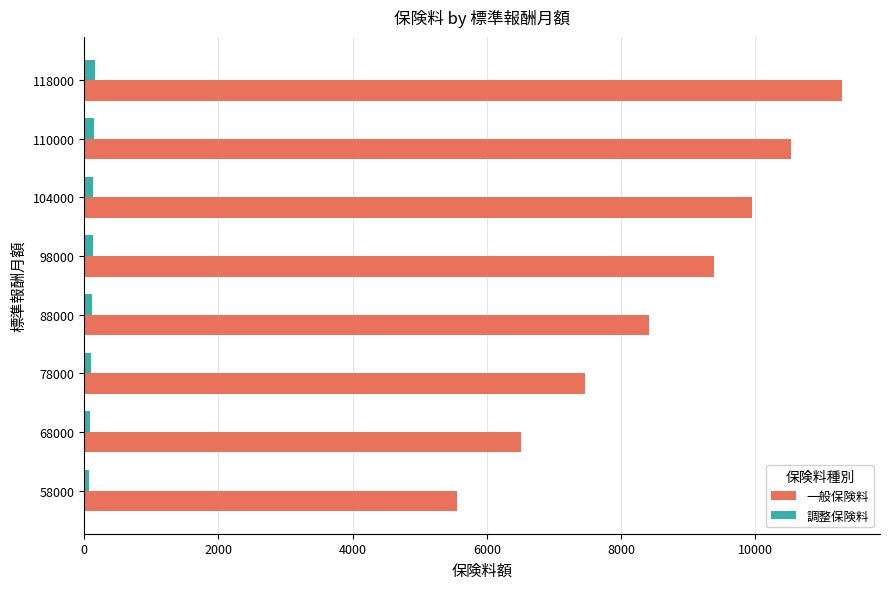

Count the 調整保険料 values in the range 101 to 143.

5